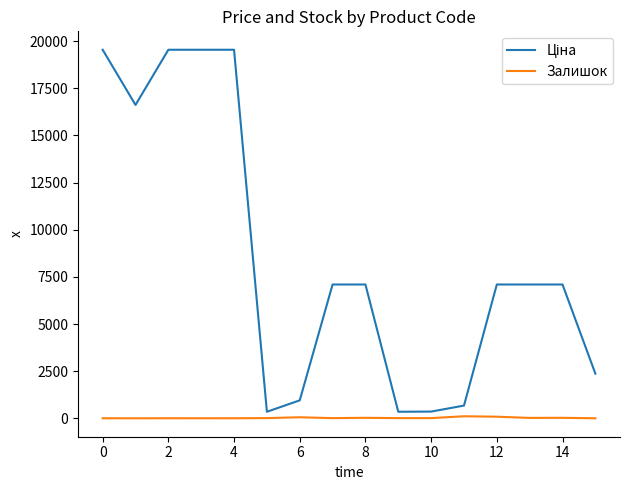

How many lines are shown in the chart?

2